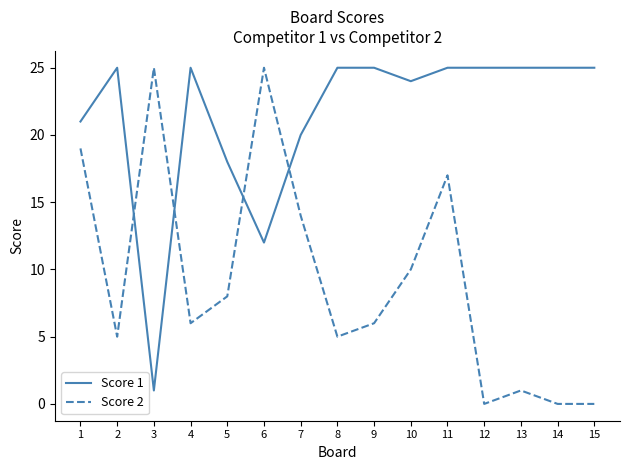

At which label is Score 1 closest to 13?

6